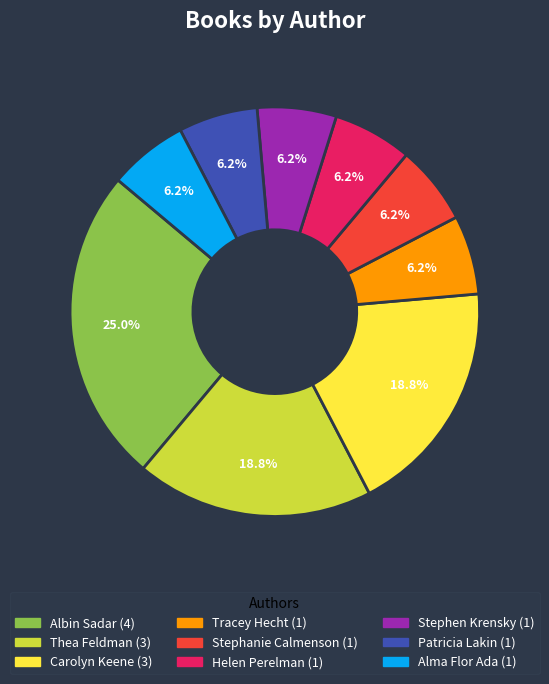

Is there a majority slice in this chart?

No